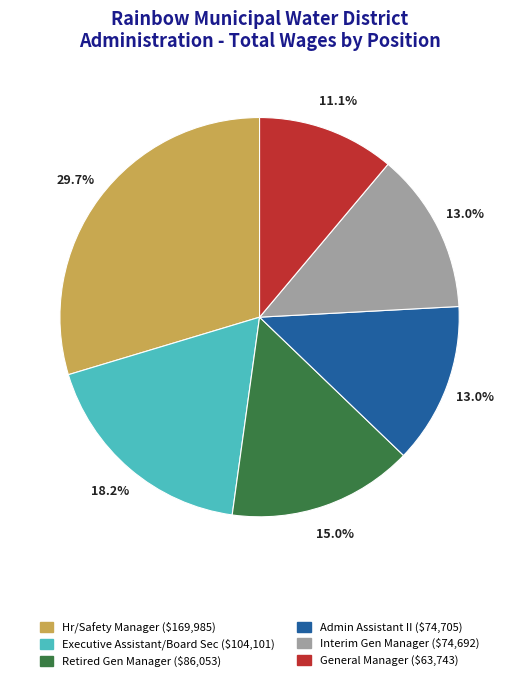

What is the smallest slice in the pie chart?

General Manager